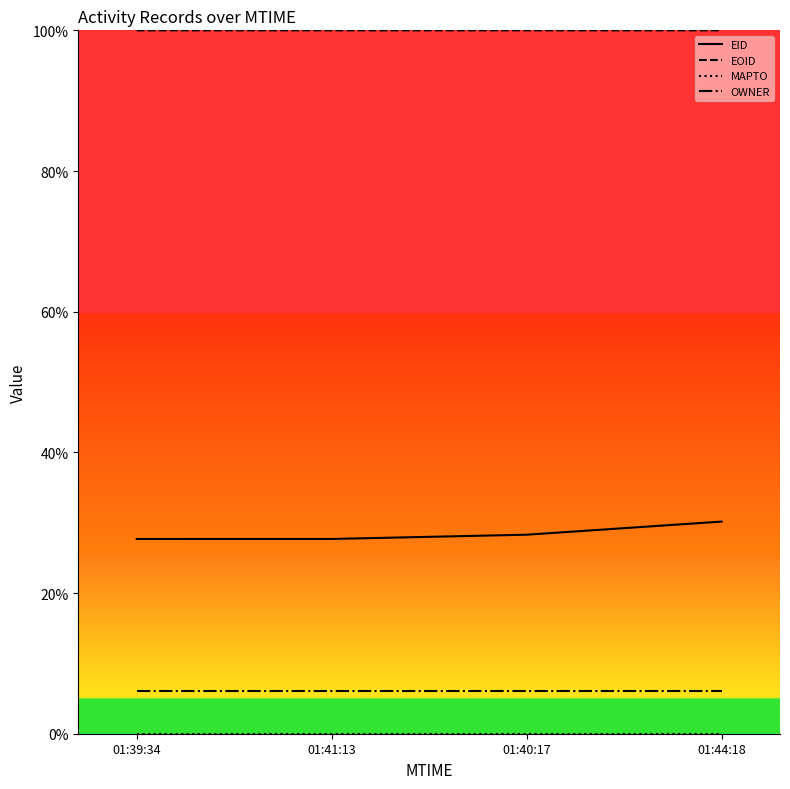

Is it true that OWNER equals 10.3 at 01:39:34?

False